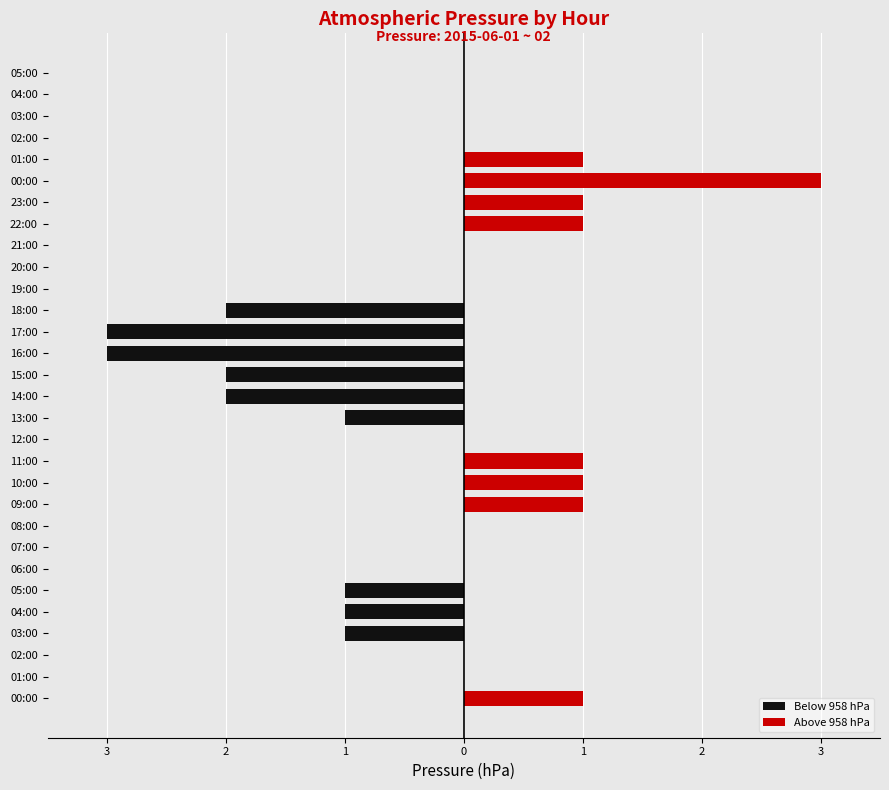

How many bars are there in total?

60